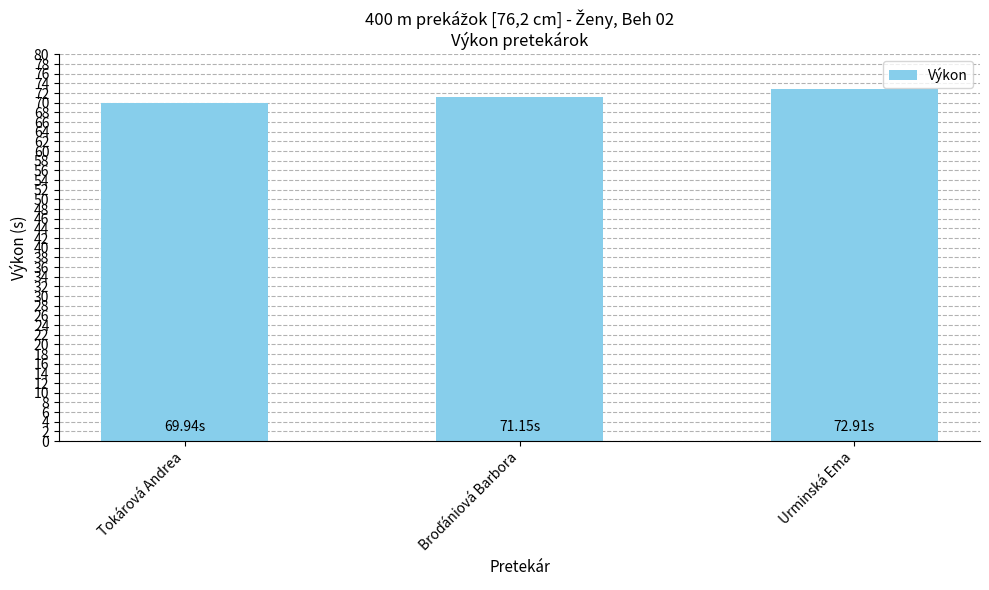

What is the label of the 3rd bar from the left?

Urminská Ema